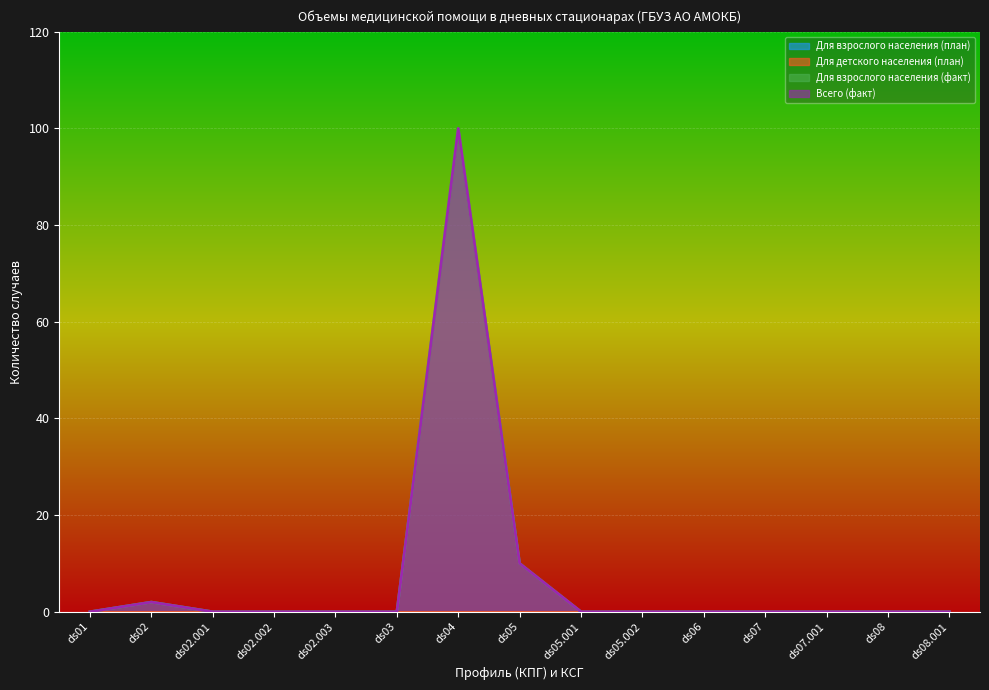

What is the label of the 6th point from the left?

ds03